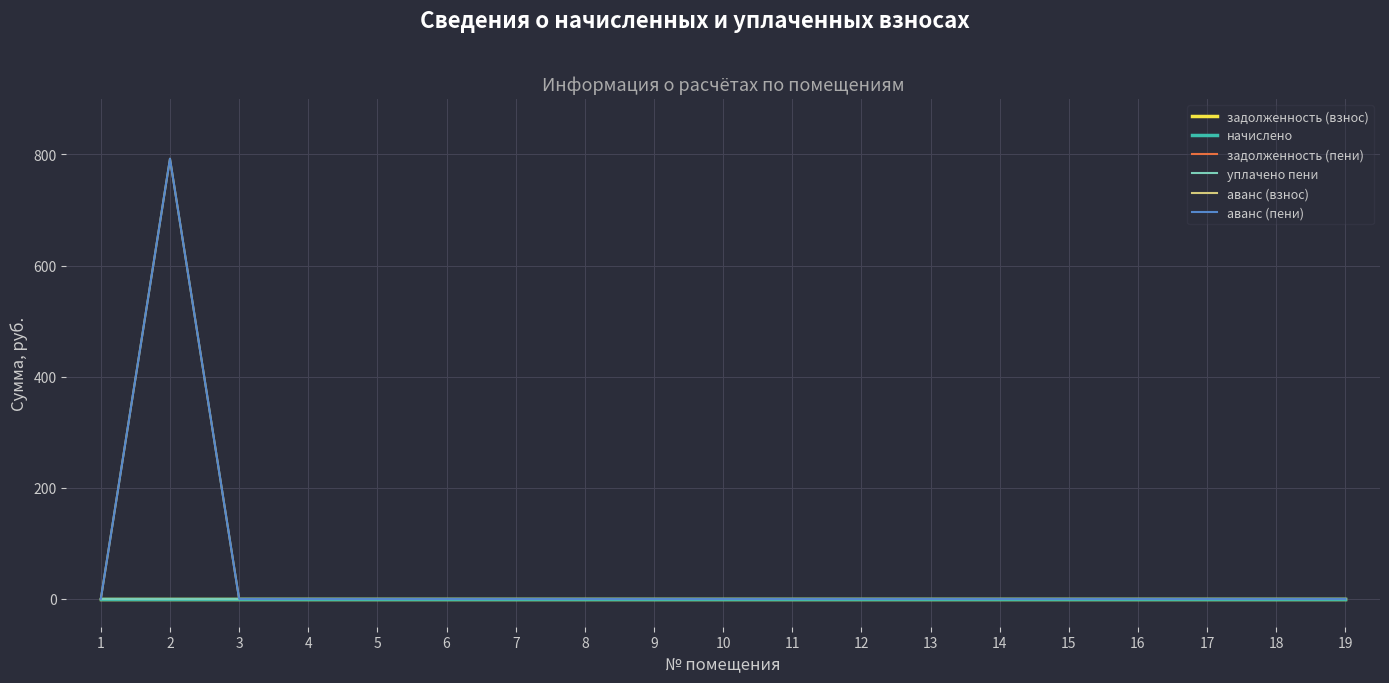

What is the average value of the аванс (пени) series?

41.7